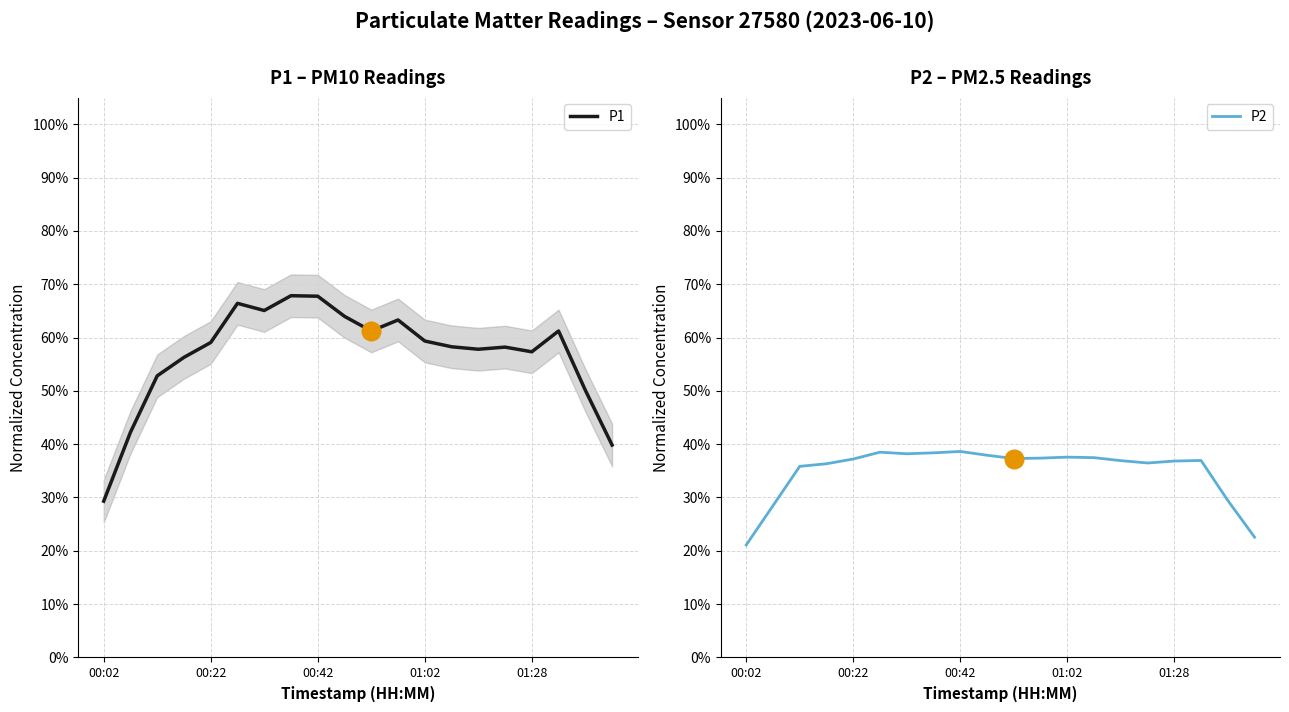

Is the value of P2 at 17 greater than the value of P1 at 15?

No